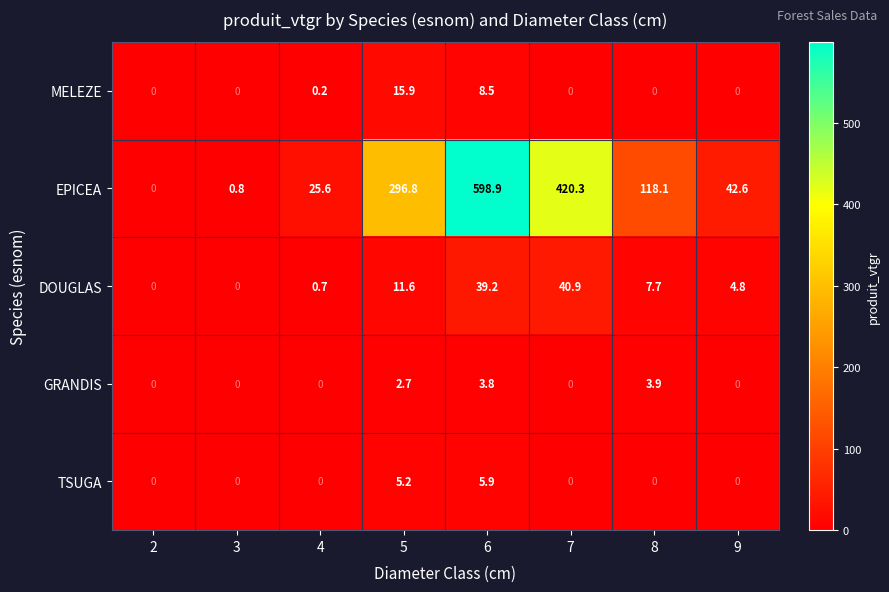

What is the total value across all series at 6?

656.3